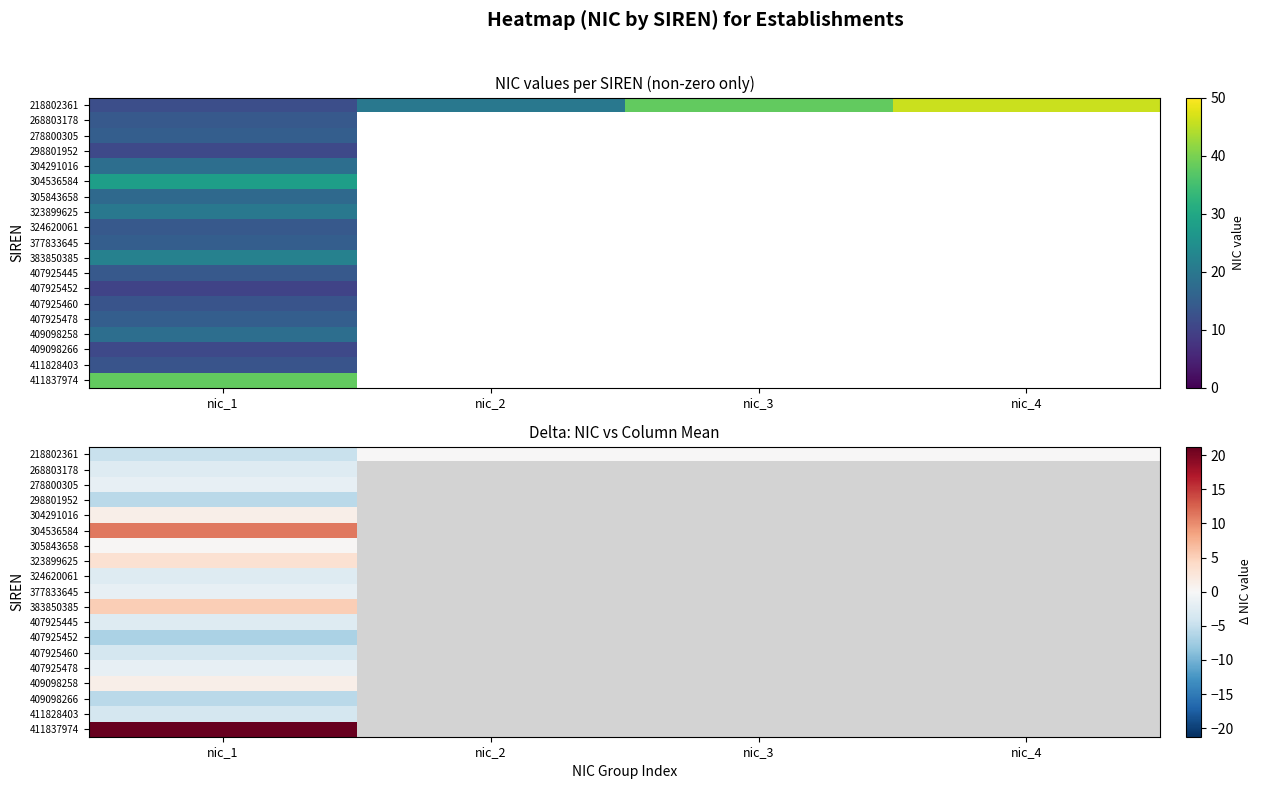

What is the smallest value displayed?

-6.7